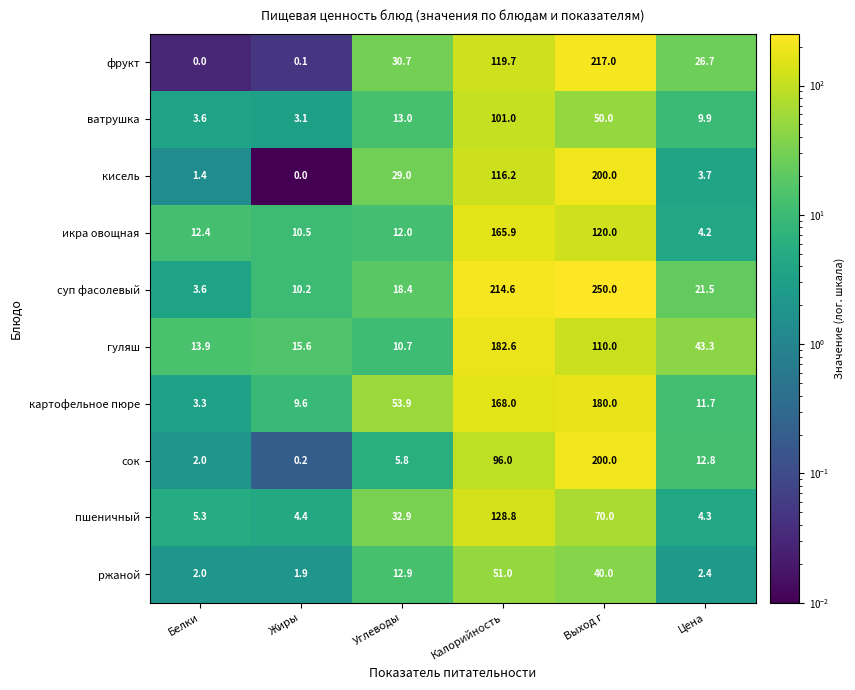

What is the approximate value of ржаной at Калорийность?

51.0